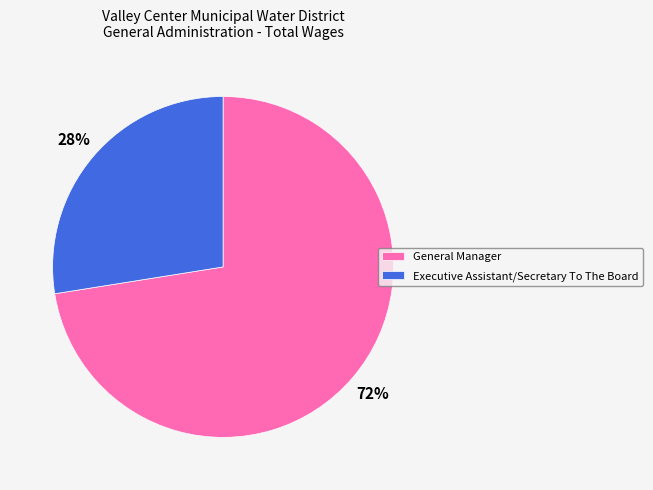

Do Executive Assistant/Secretary To The Board and General Manager together represent more than half of the pie?

Yes